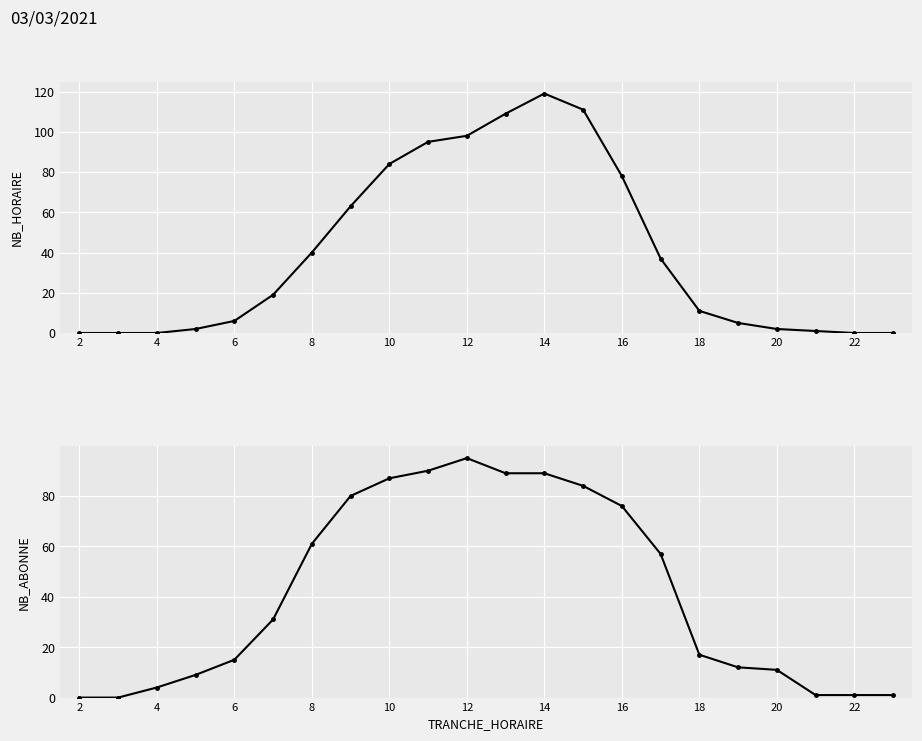

What is the difference between the maximum and second lowest values in the NB_ABONNE series?

95